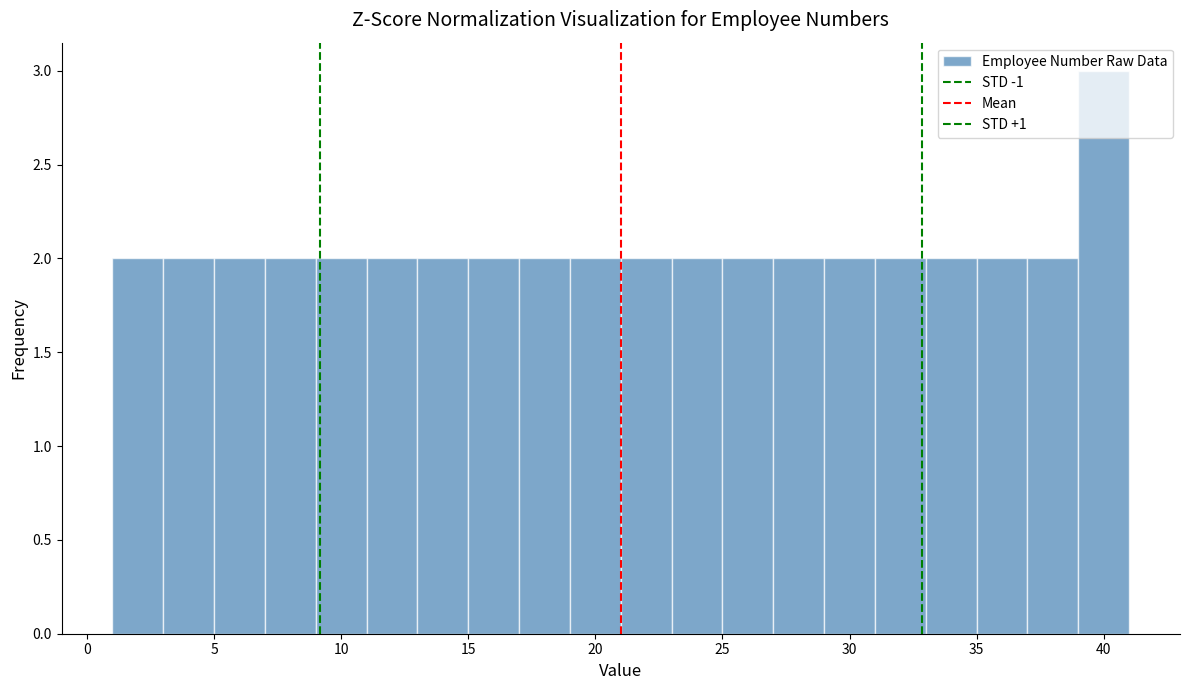

Which range on the x-axis has the tallest bar?

39 to 41